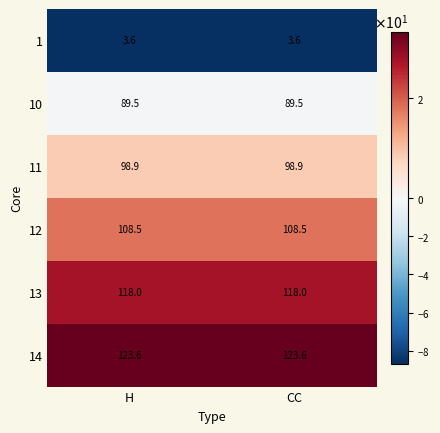

What is the minimum value shown in the chart?

3.6